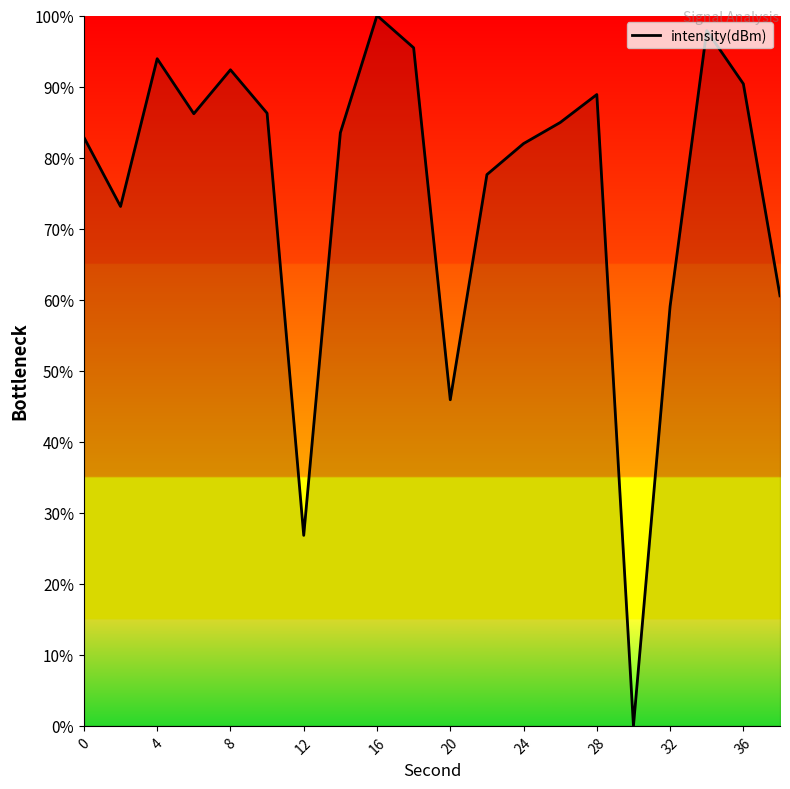

What is the greatest value displayed?

100.0